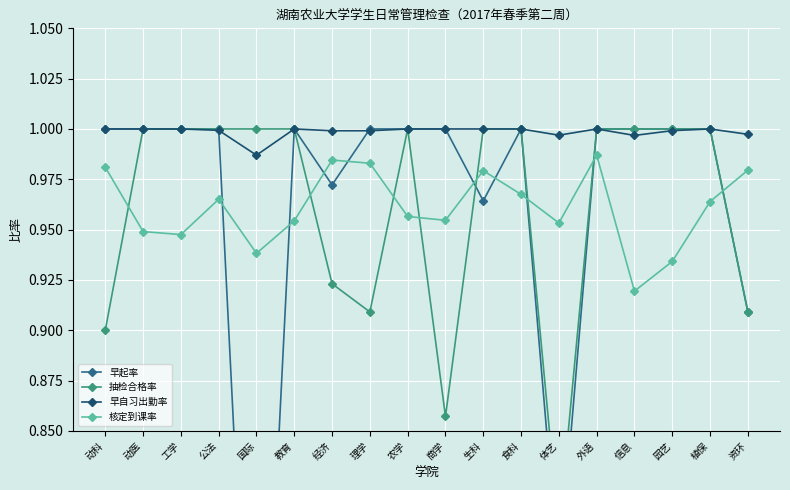

Count the number of data series in this chart.

4